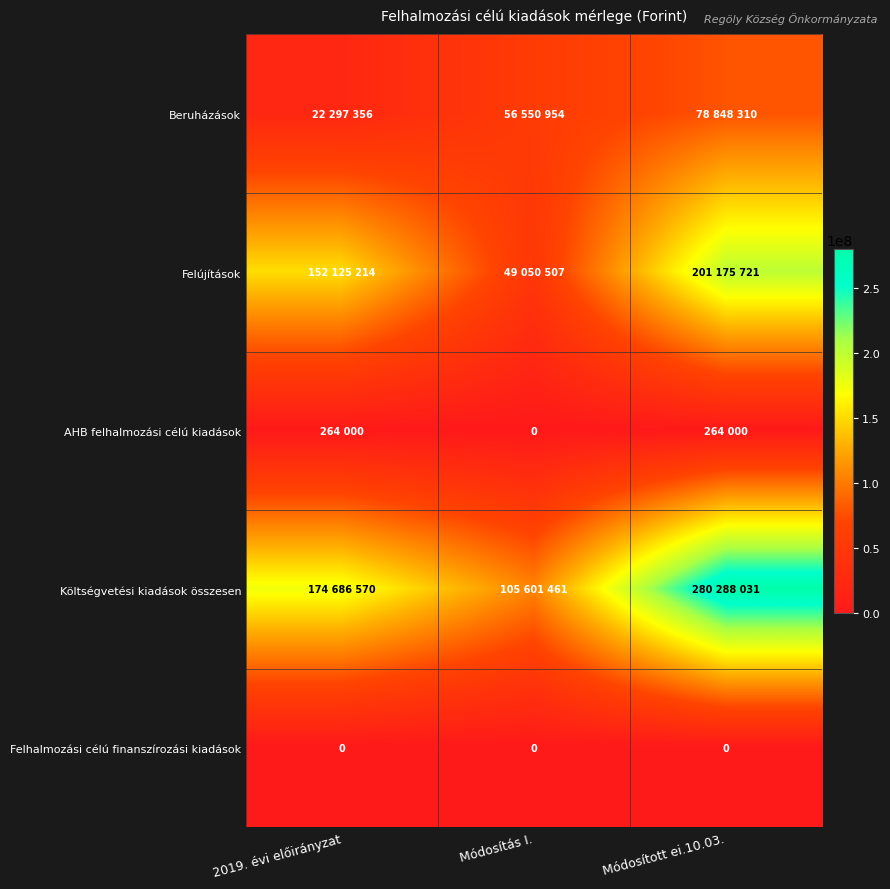

How many series are shown in this chart?

5